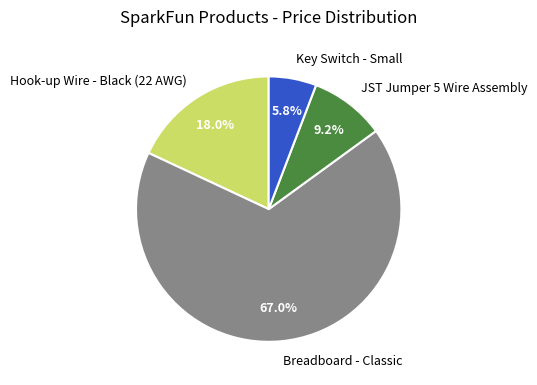

Rank the categories by value from lowest to highest.

Key Switch - Small, JST Jumper 5 Wire Assembly, Hook-up Wire - Black (22 AWG), Breadboard - Classic